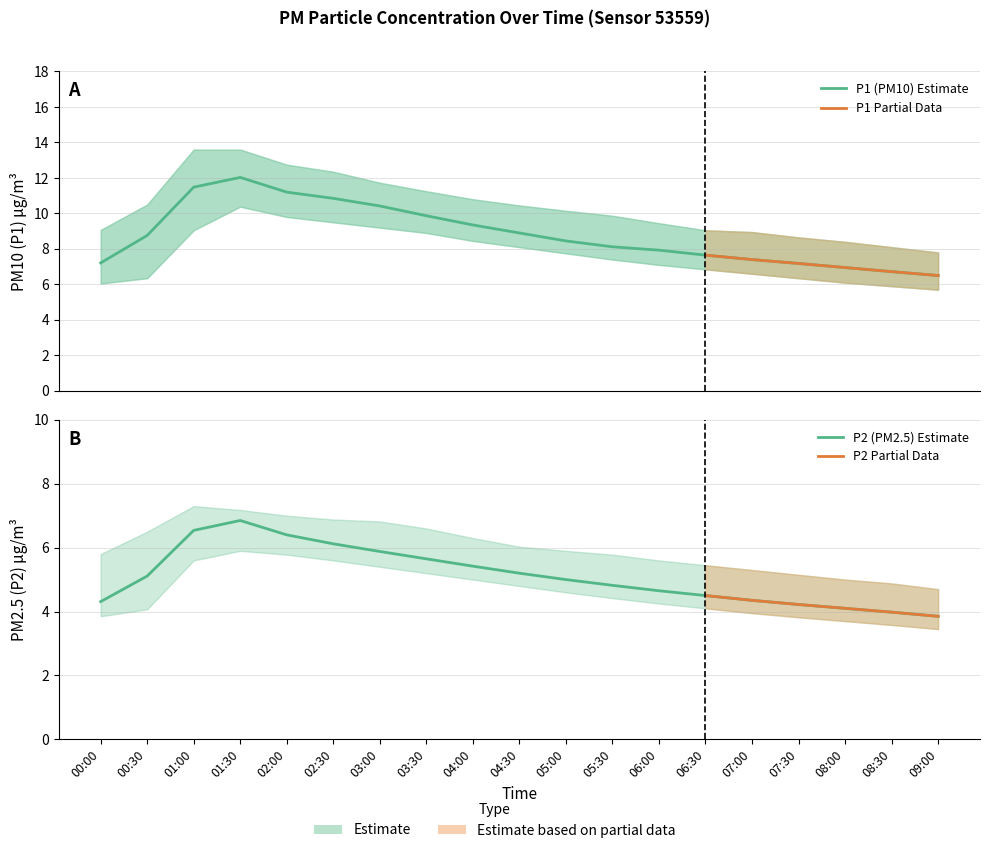

True or false: P1 and P2_lower cross at least once.

False